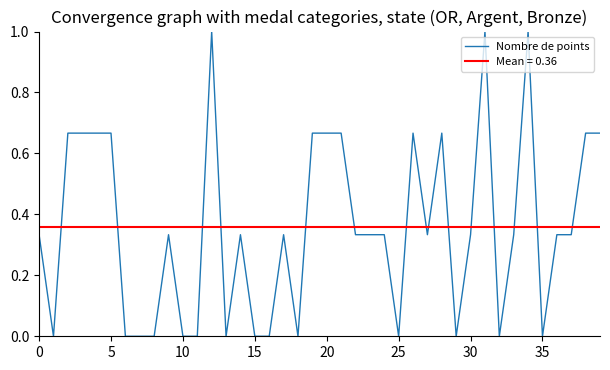

True or false: there are more than 0 points higher than both neighbors.

True